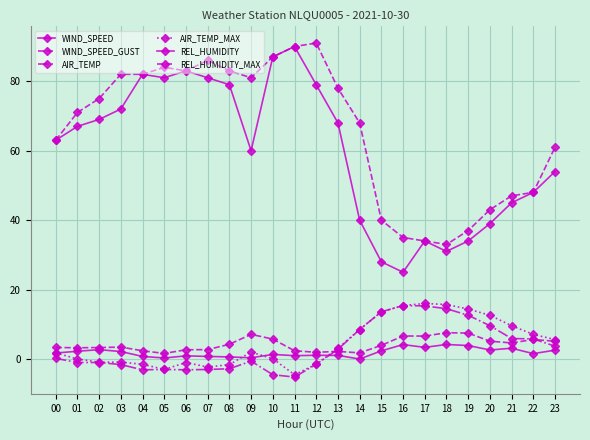

Is it true that AIR_TEMP equals 14.5 at 18?

True